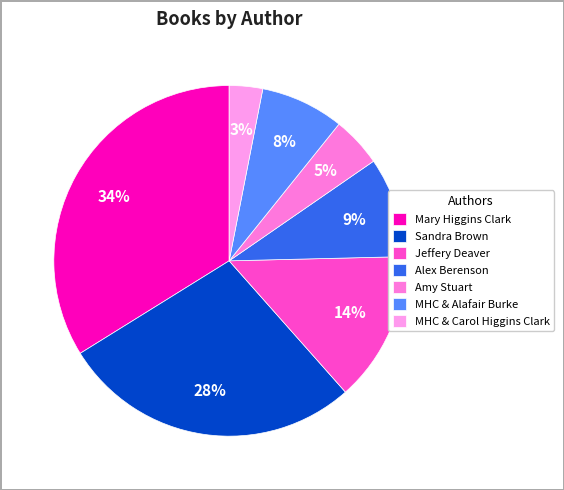

Rank the categories by value from lowest to highest.

MHC & Carol Higgins Clark, Amy Stuart, MHC & Alafair Burke, Alex Berenson, Jeffery Deaver, Sandra Brown, Mary Higgins Clark